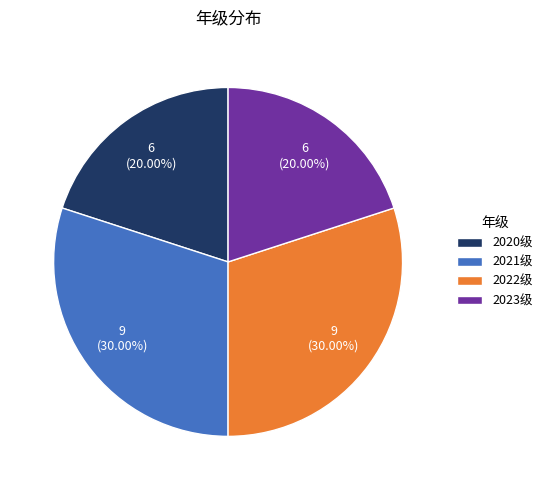

Is there a majority slice in this chart?

No